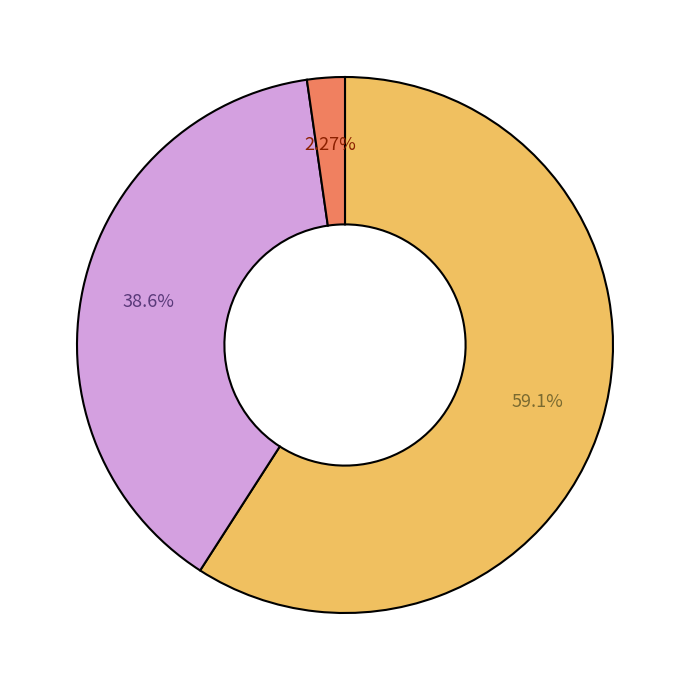

Is there a majority slice in this chart?

Yes